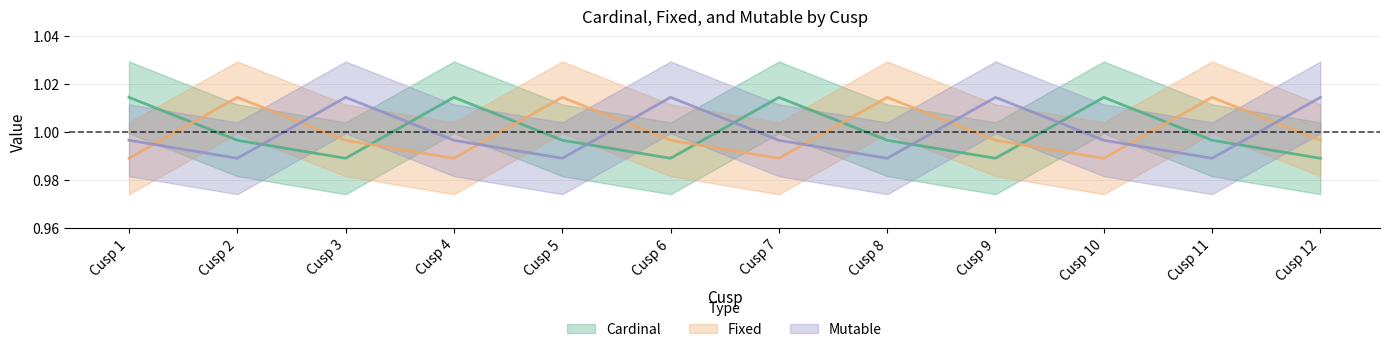

Is this an area chart (filled region under the line)?

No